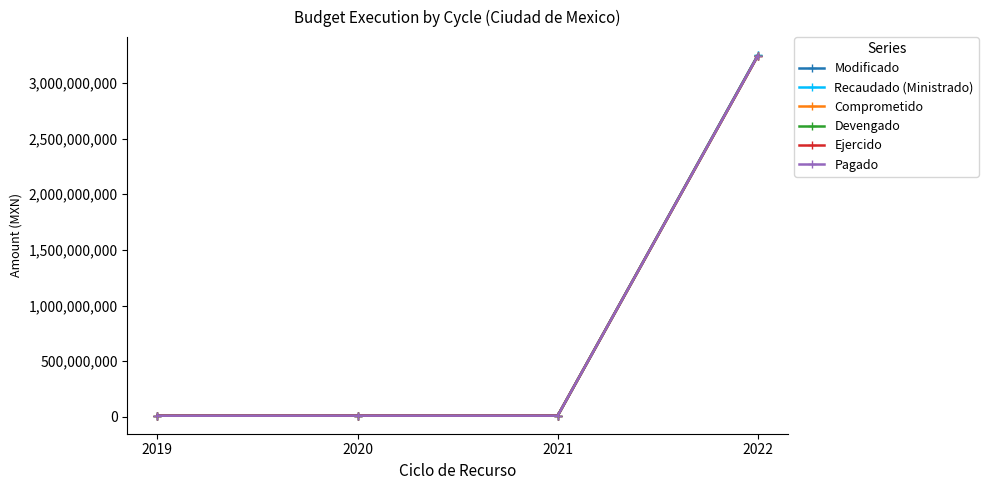

Where does the Ejercido series first go above 11173700?

2022